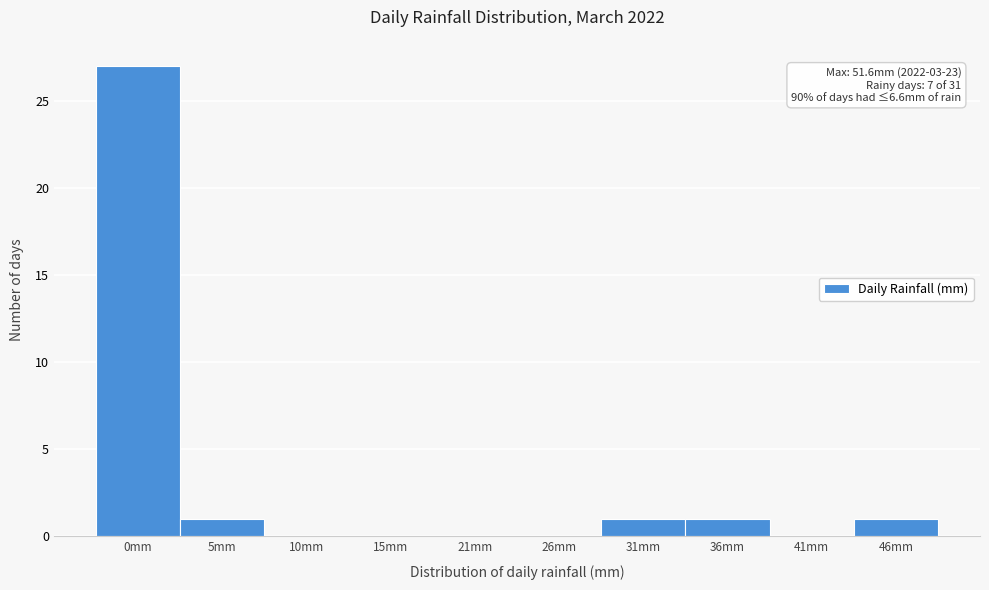

Reading left to right, list all the values displayed in this chart.

0mm=27	5mm=1	10mm=0	15mm=0	21mm=0	26mm=0	31mm=1	36mm=1	41mm=0	46mm=1